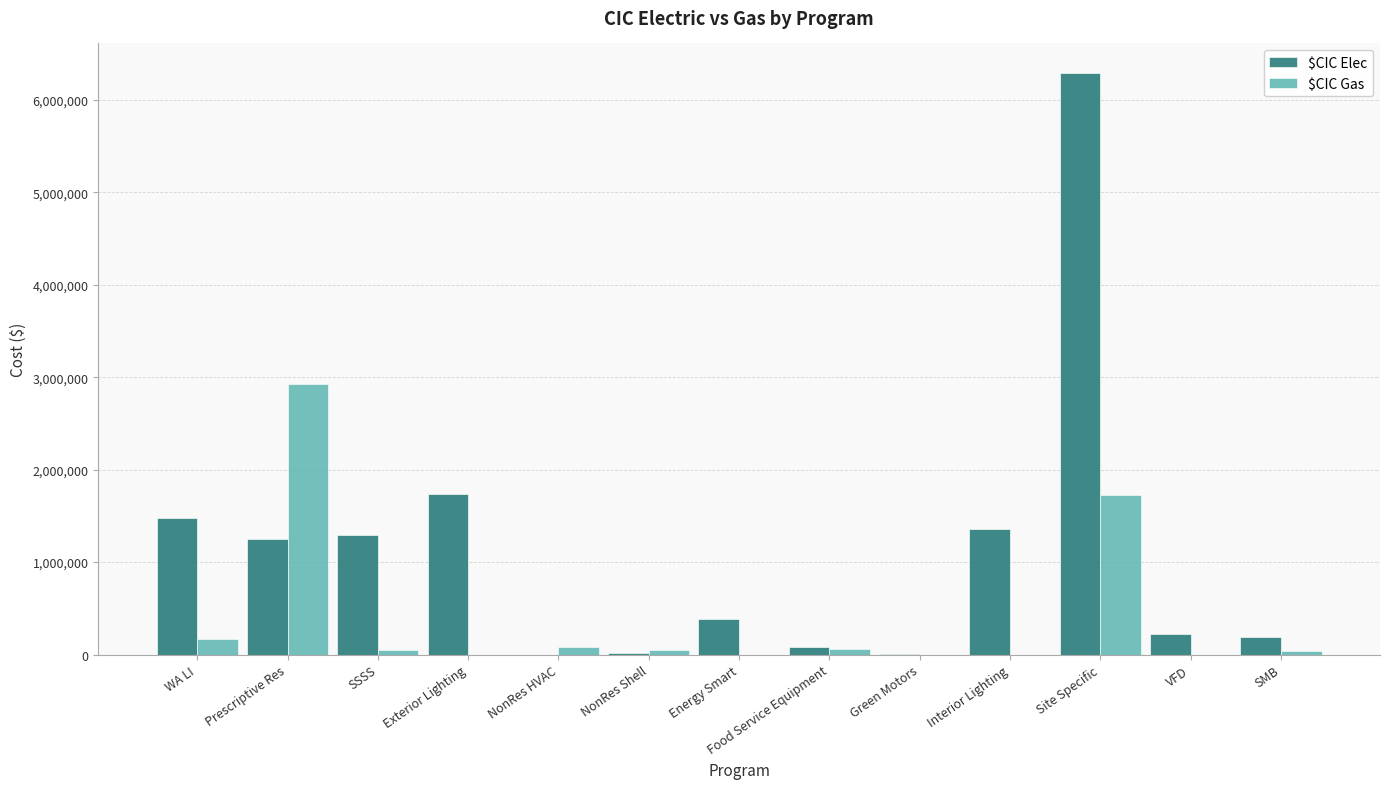

How many categories are shown in the chart?

13